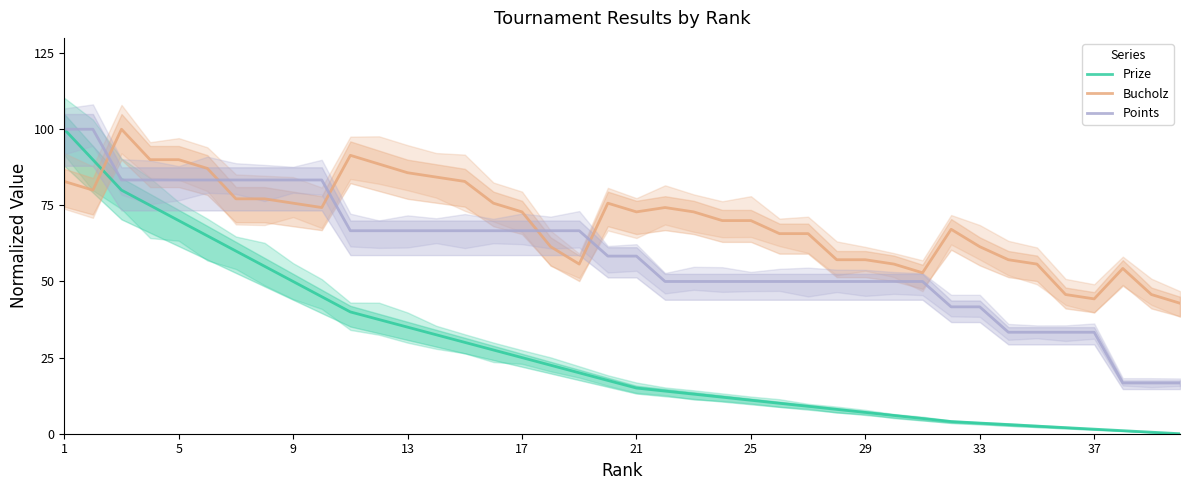

How many distinct data groups are displayed?

3